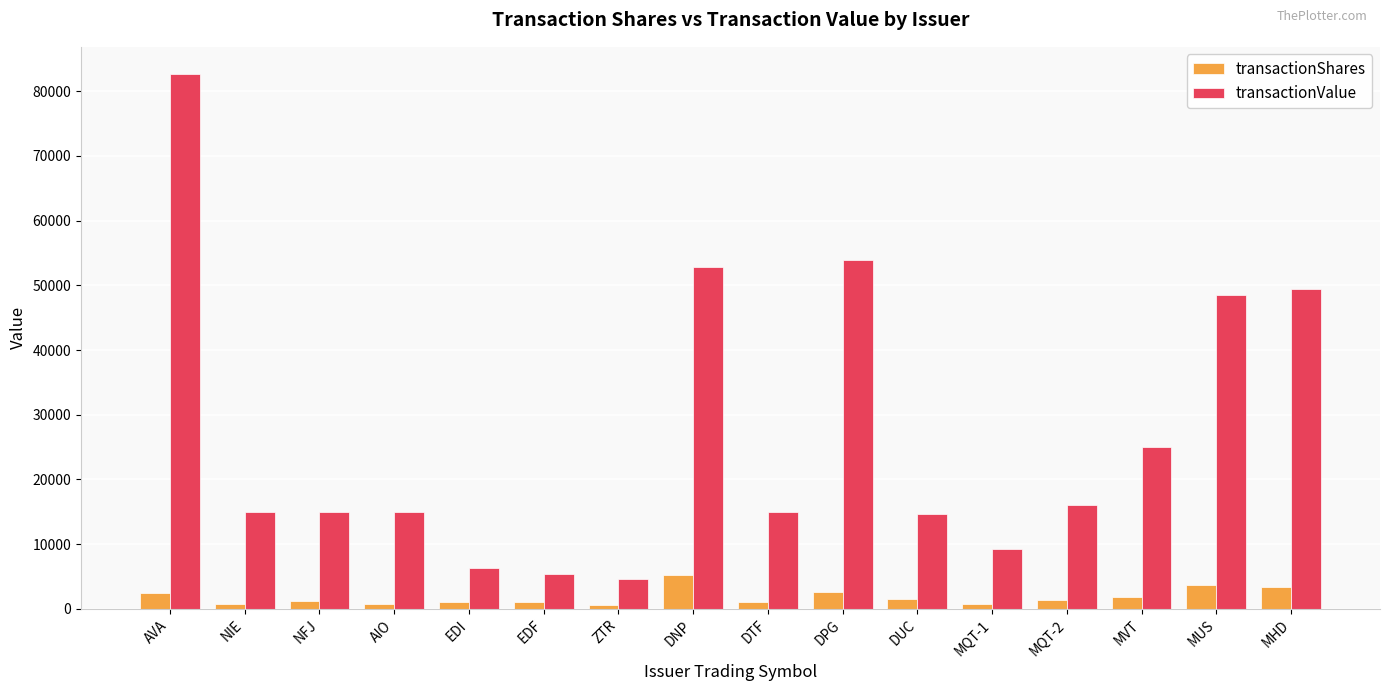

How many bars are there in each group?

2